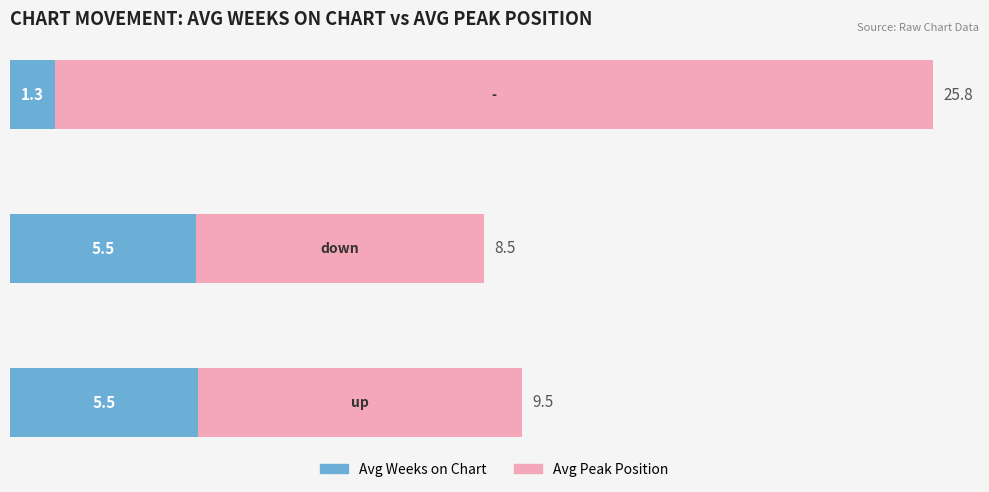

What is the minimum value for Avg Weeks on Chart?

1.3